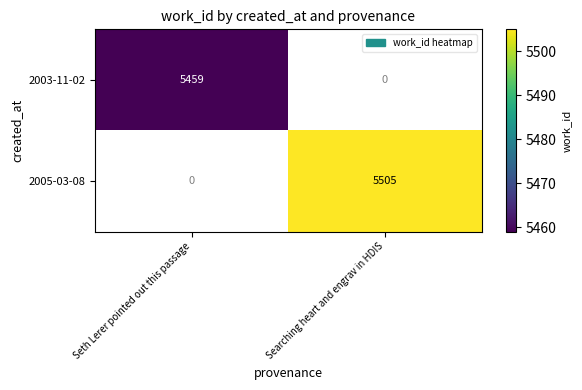

Which category has the highest value across all series?

Searching heart and engrav in HDIS